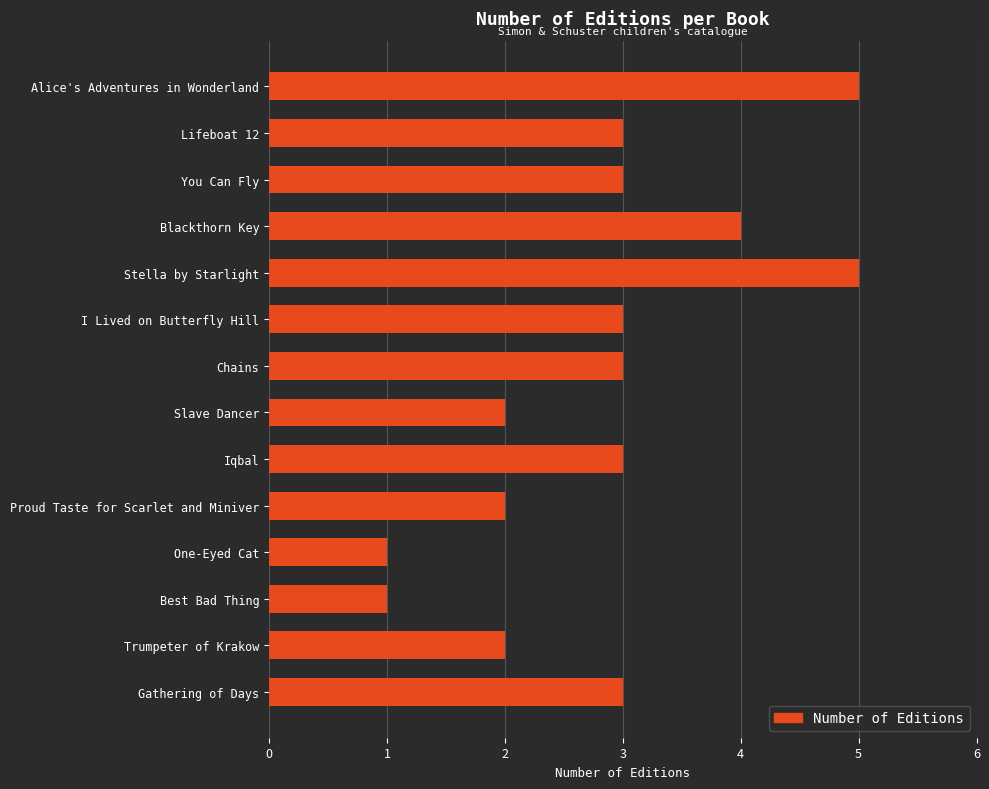

Between Gathering of Days and Alice's Adventures in Wonderland, which is larger?

Alice's Adventures in Wonderland